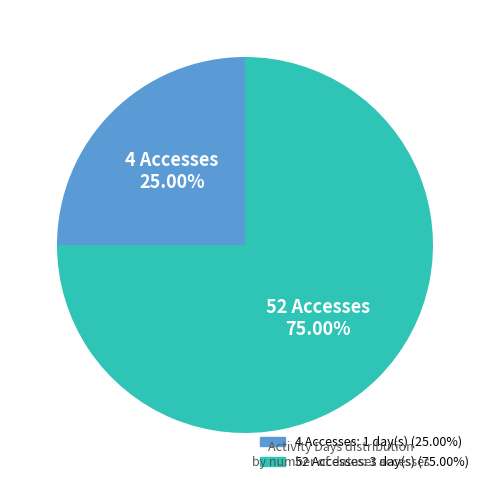

True or false: 4 Accesses accounts for 25% of the total.

True